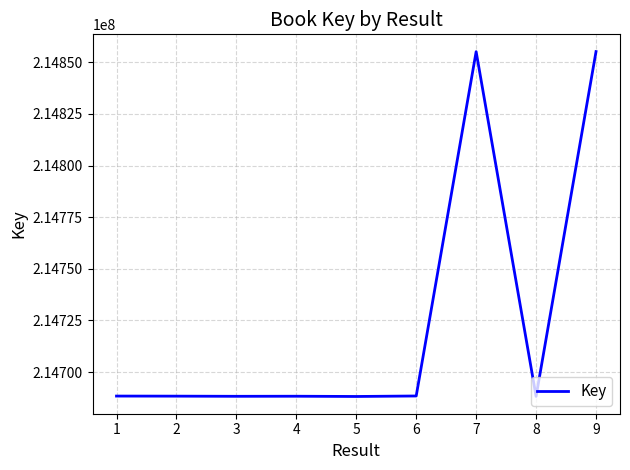

What is the difference between the maximum and minimum values?

167026